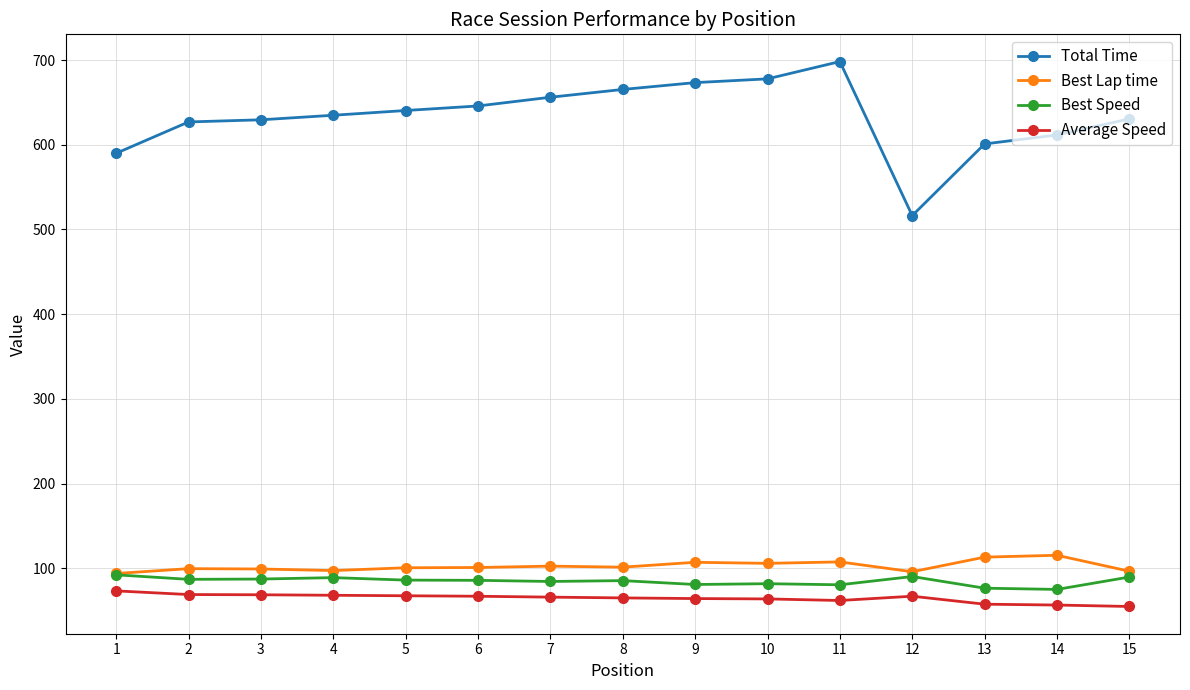

The value of Best Speed at 4 is 39.0. True or false?

False